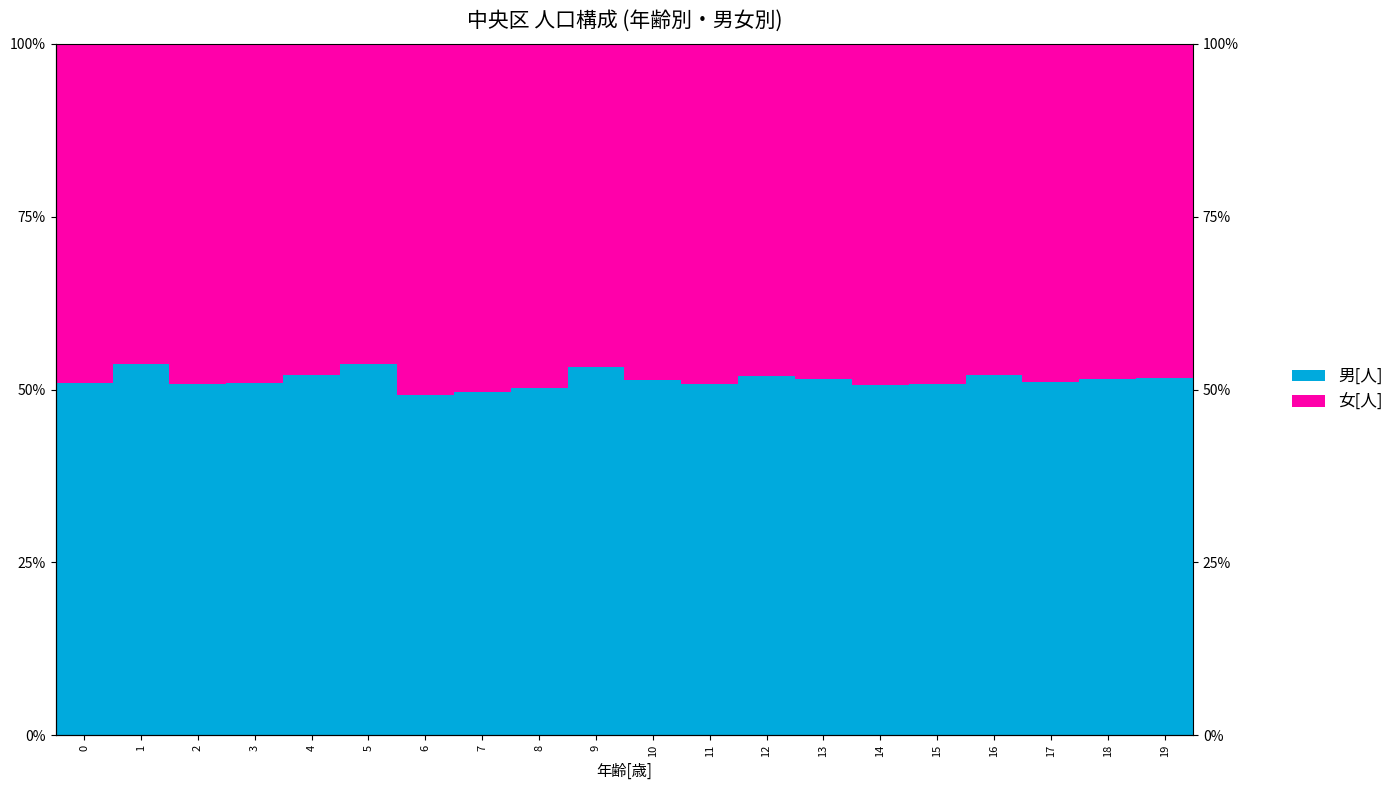

What are all the series names shown in the legend?

男[人], 女[人]